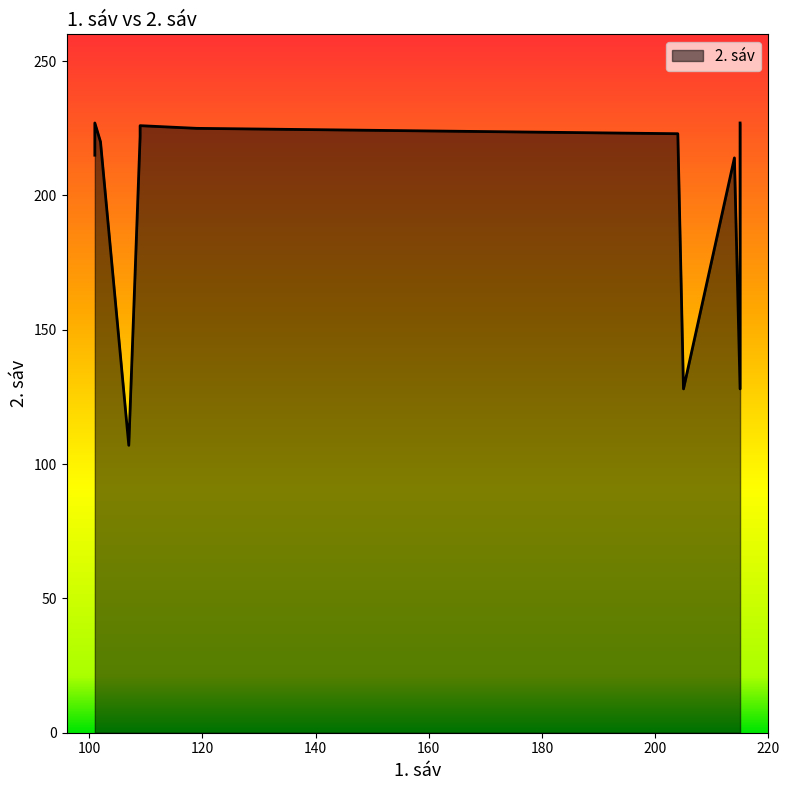

Rank the categories by value from highest to lowest.

101, 215, 101, 215, 101, 109, 215, 119, 119, 204, 109, 102, 101, 101, 214, 205, 215, 107